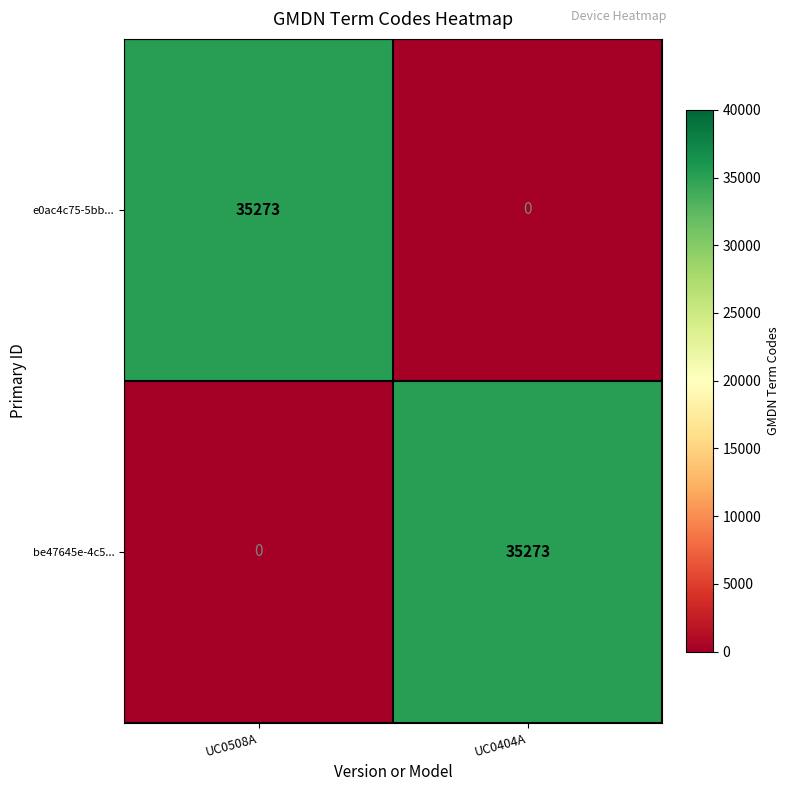

Reading left to right, list all the values displayed in this chart.

e0ac4c75-5bb...: 35273	0
be47645e-4c5...: 0	35273